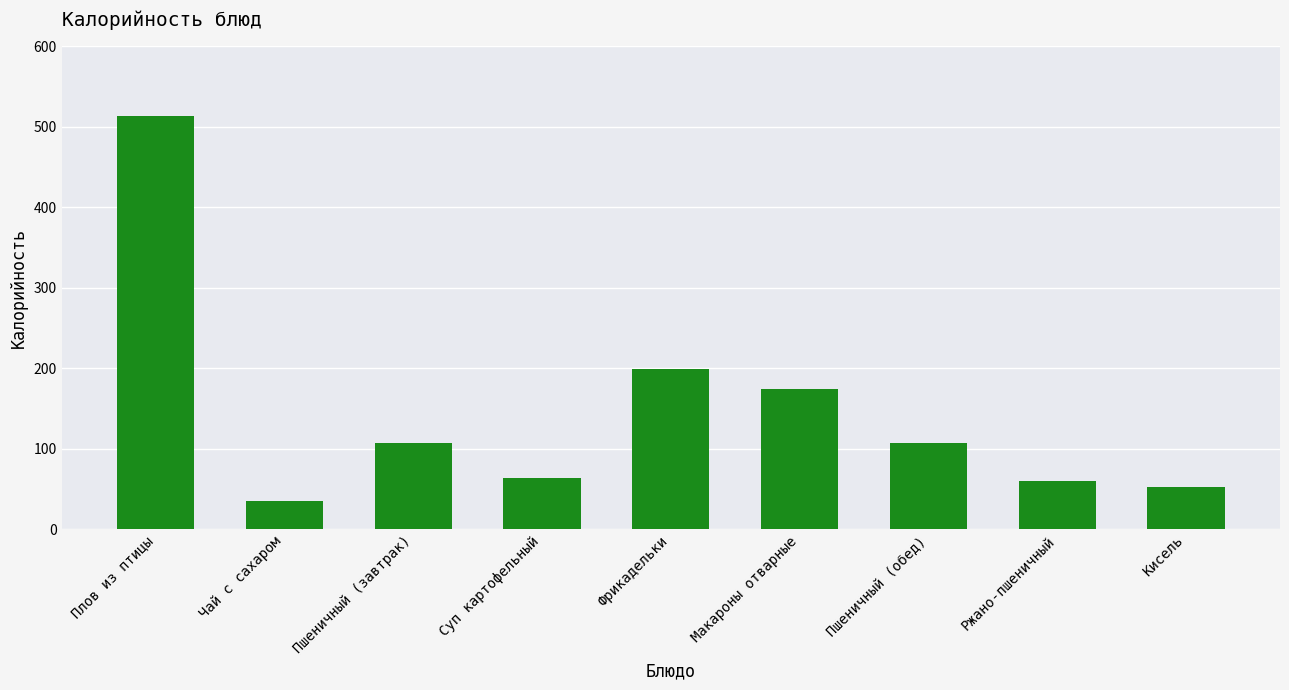

How many categories are shown in the chart?

9